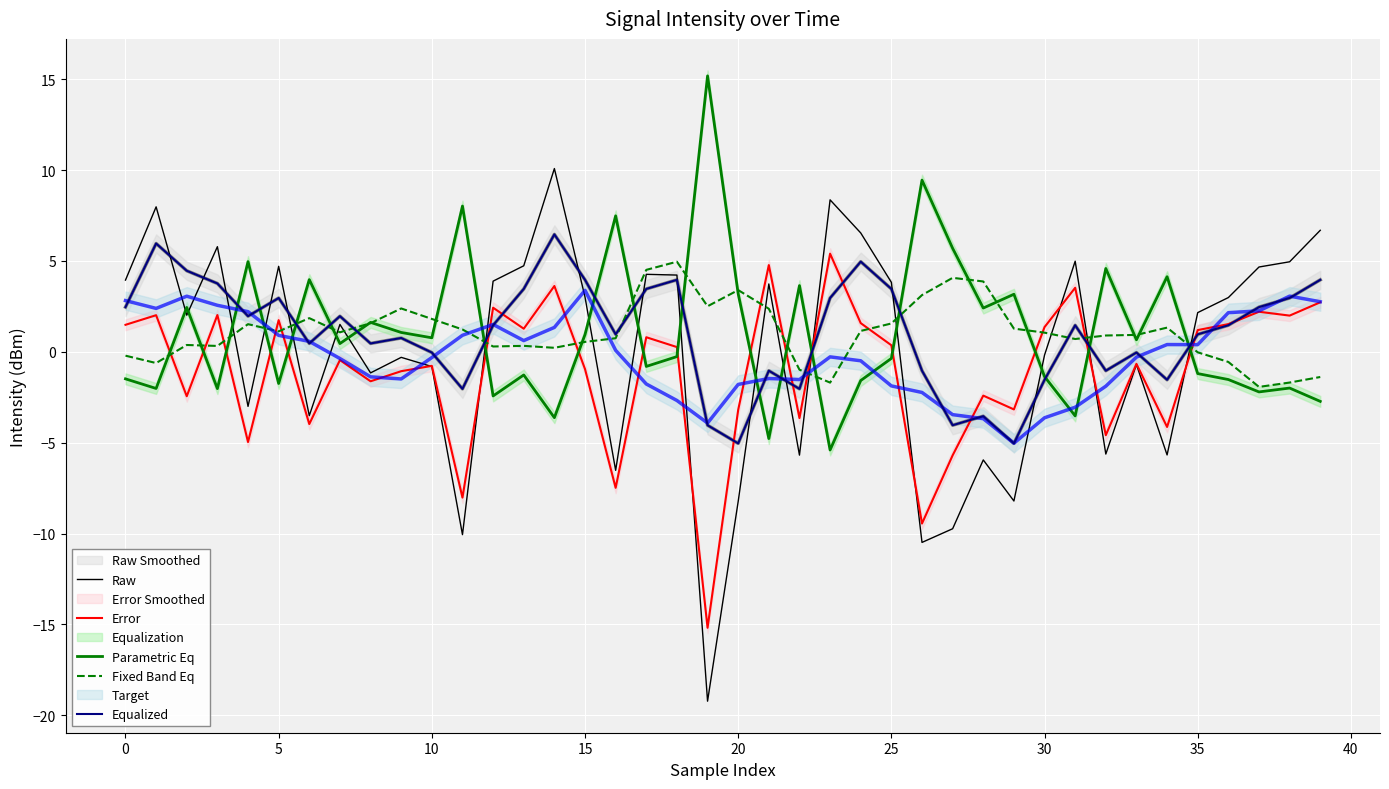

What is the value of the Parametric Eq point at the 27th from the left?

9.4